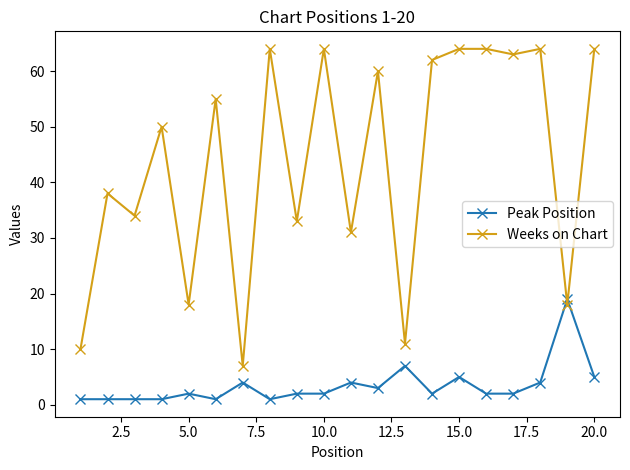

What is the difference between the maximum and minimum values in the Peak Position series?

18